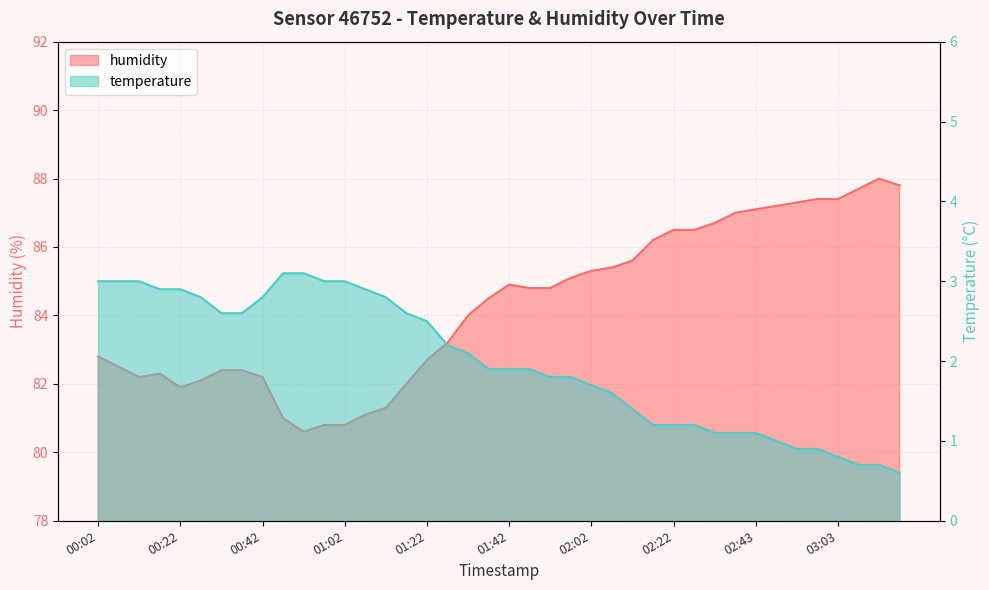

What is the sum of the humidity values at 01:37 and 01:02?

165.3